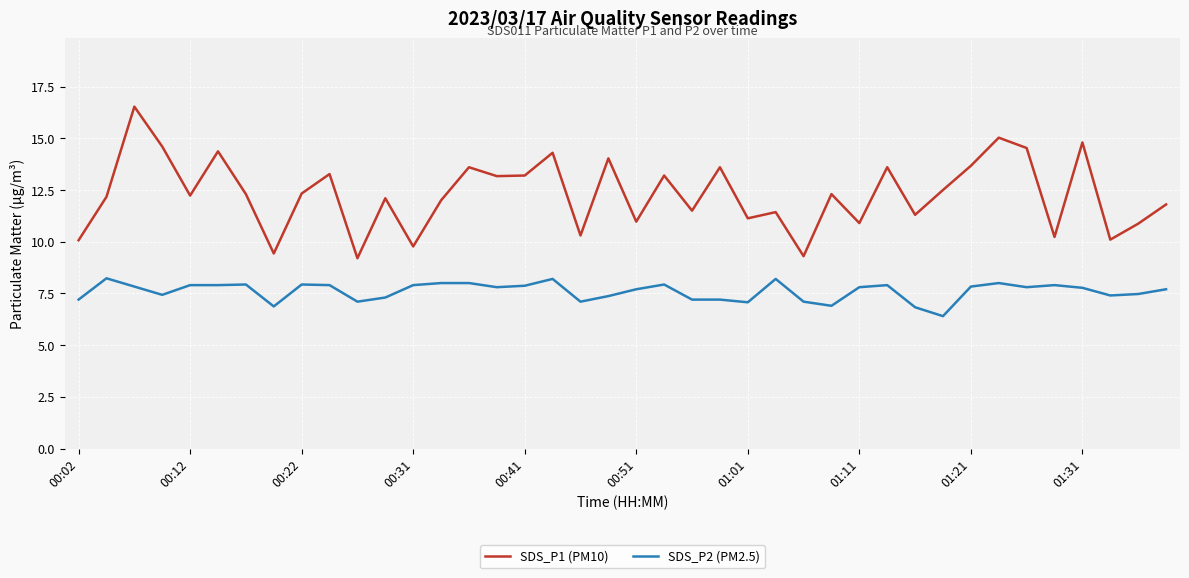

What is the maximum value for SDS_P2 (PM2.5)?

8.2